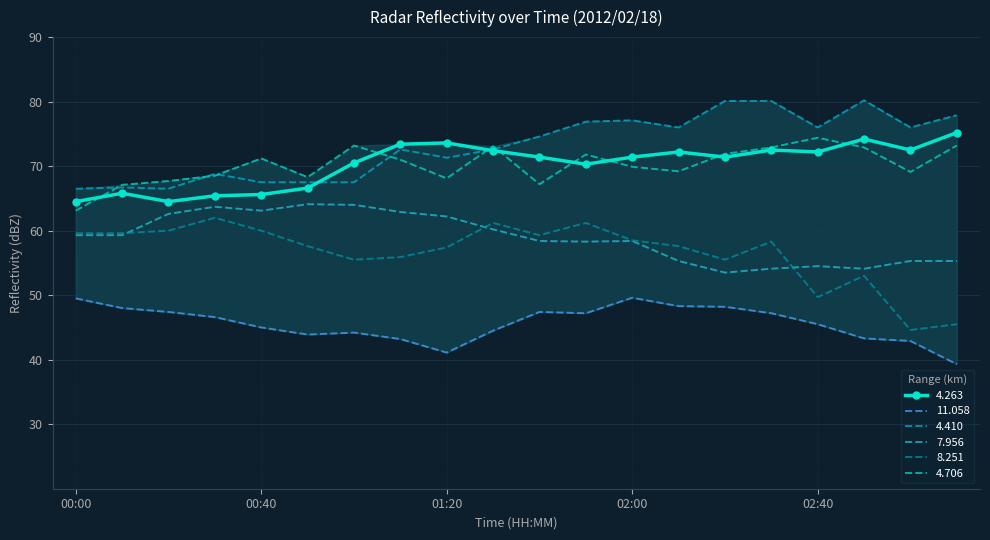

Between which two adjacent categories do 4.706 and 4.263 first intersect?

00:00 and 00:10